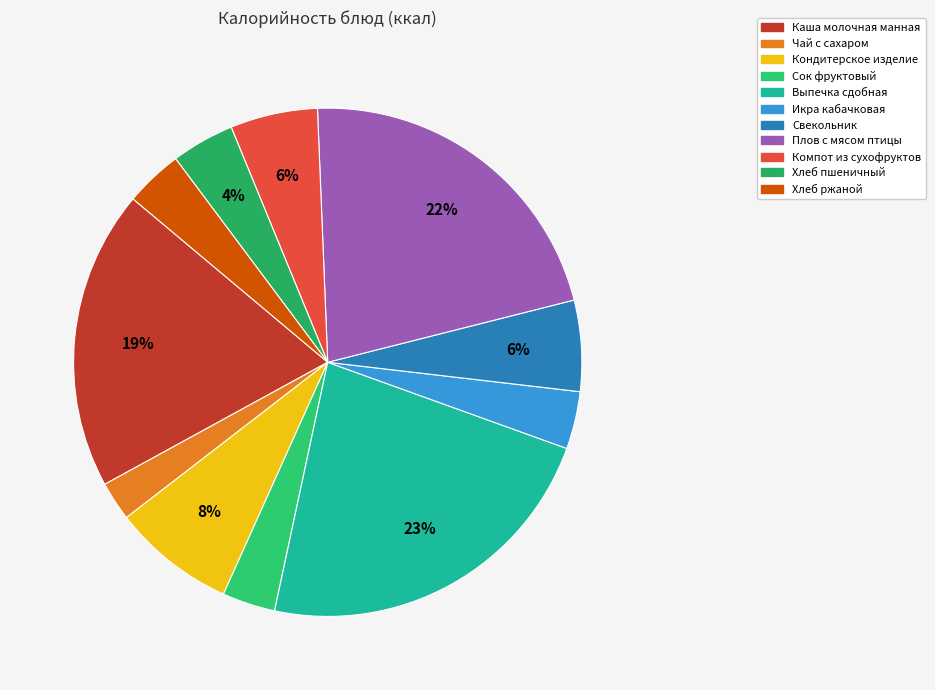

Is the sum of Кондитерское изделие and Икра кабачковая greater than half?

No